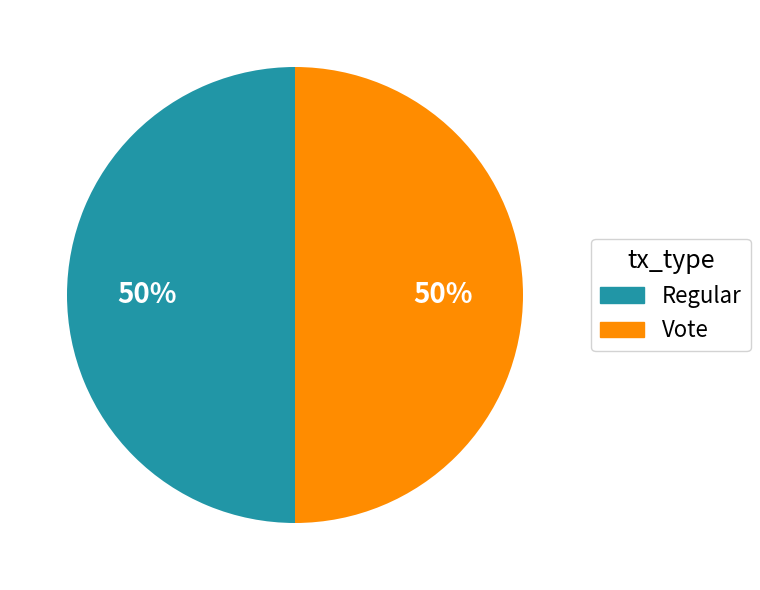

The Vote slice represents 37% of the pie. True or false?

False